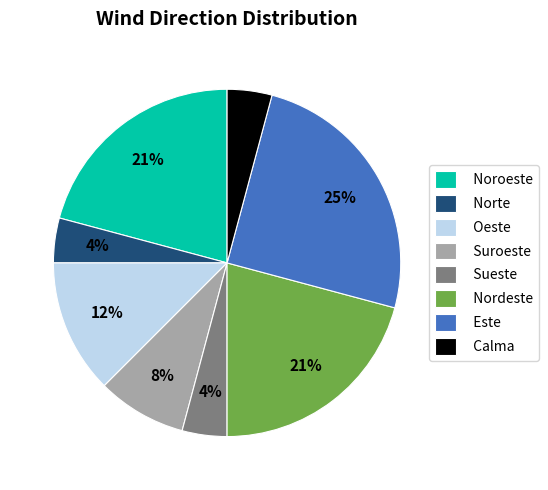

Which category has the biggest portion of the pie?

Este